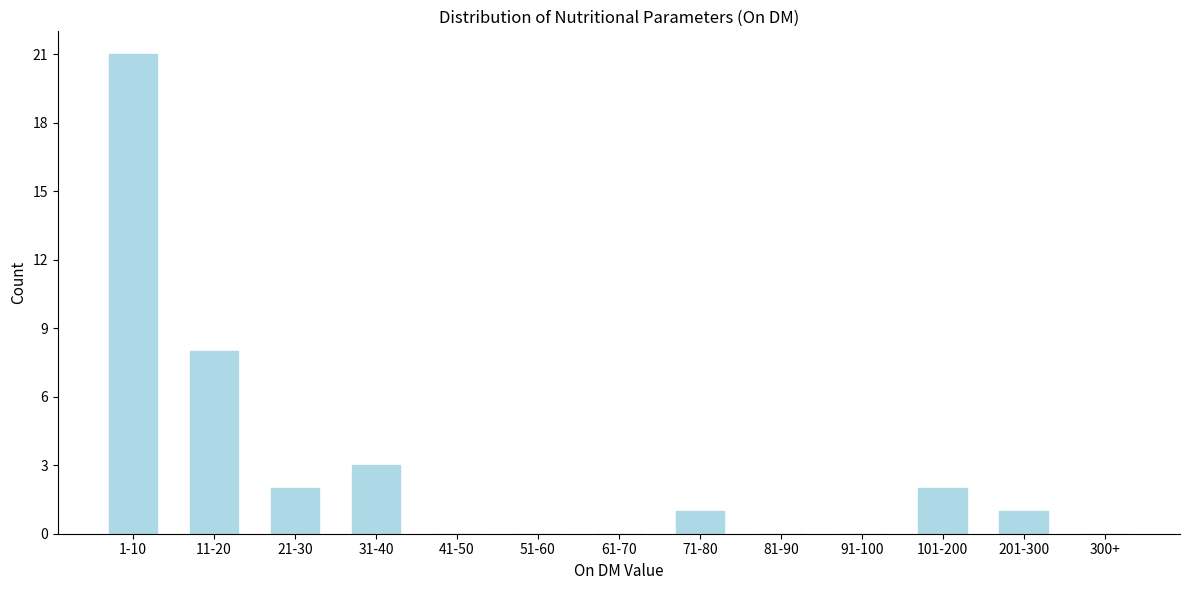

Reading left to right, transcribe all the data shown in this chart.

1-10=21	11-20=8	21-30=2	31-40=3	41-50=0	51-60=0	61-70=0	71-80=1	81-90=0	91-100=0	101-200=2	201-300=1	300+=0